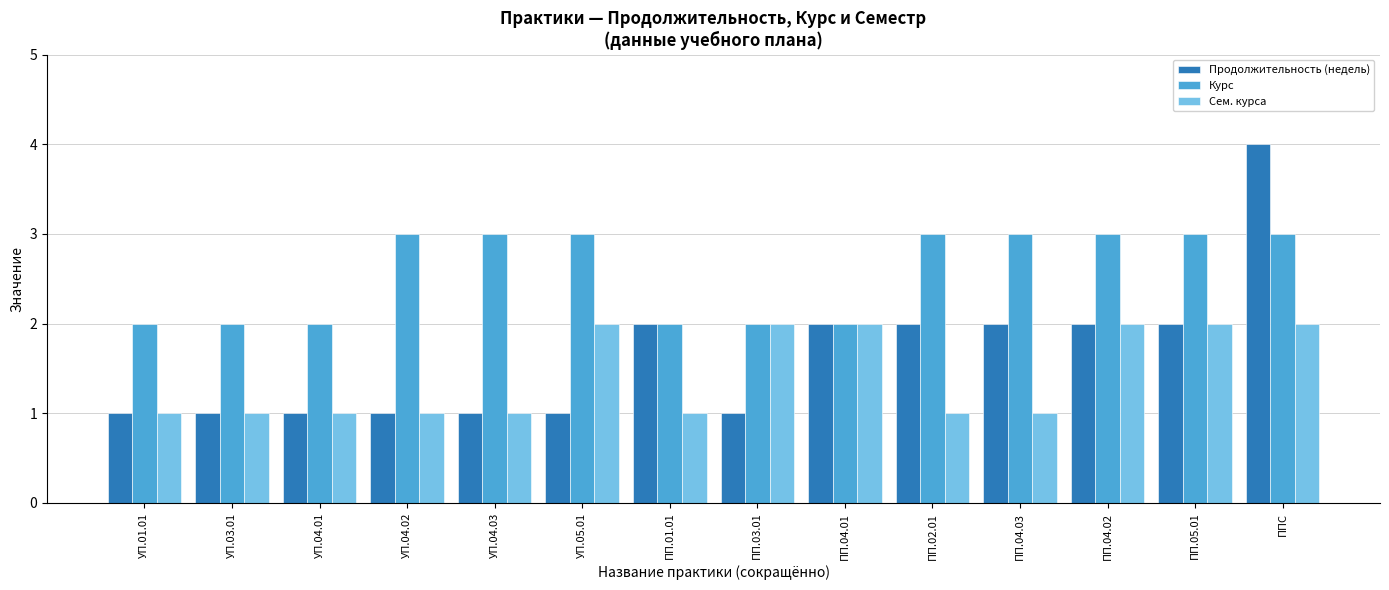

How many groups of bars are there?

14